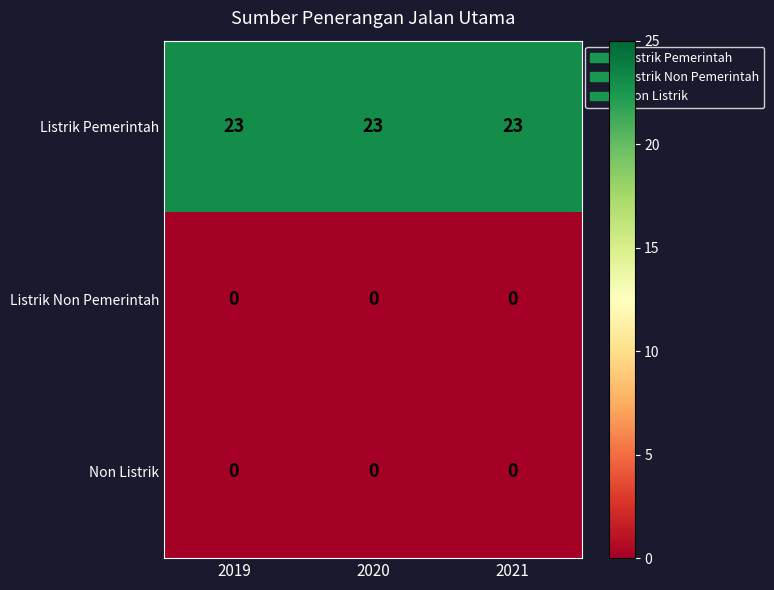

Is it true that Non Listrik equals 0 at 2020?

True